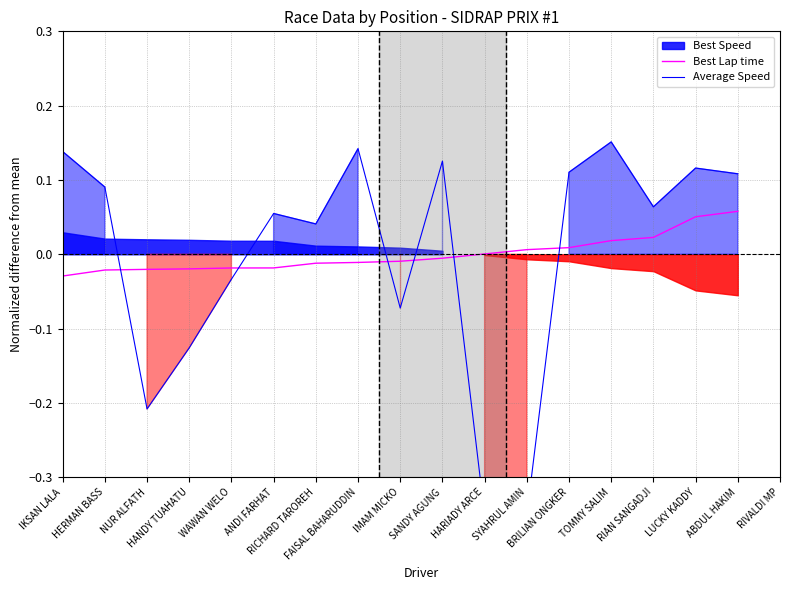

The value of Best Lap time at HERMAN BASS is -0.0. True or false?

True